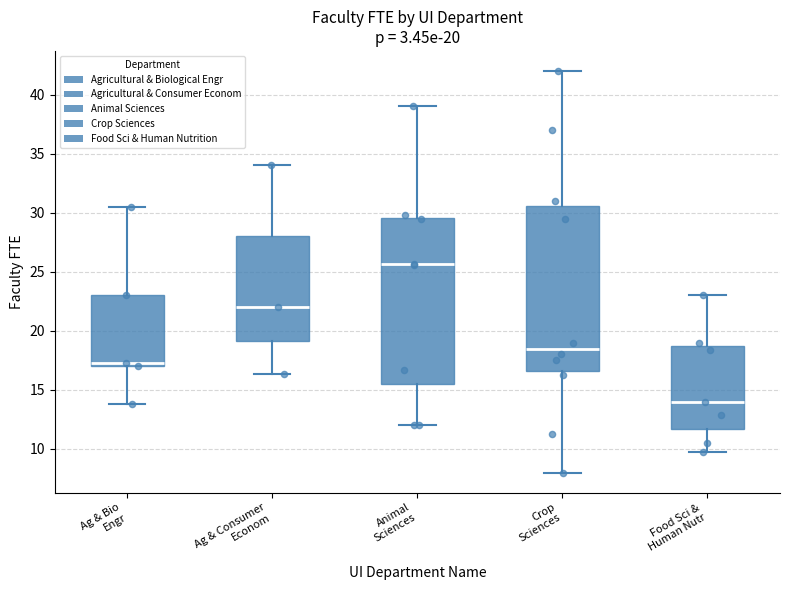

Which box's median line is the highest?

Animal Sciences